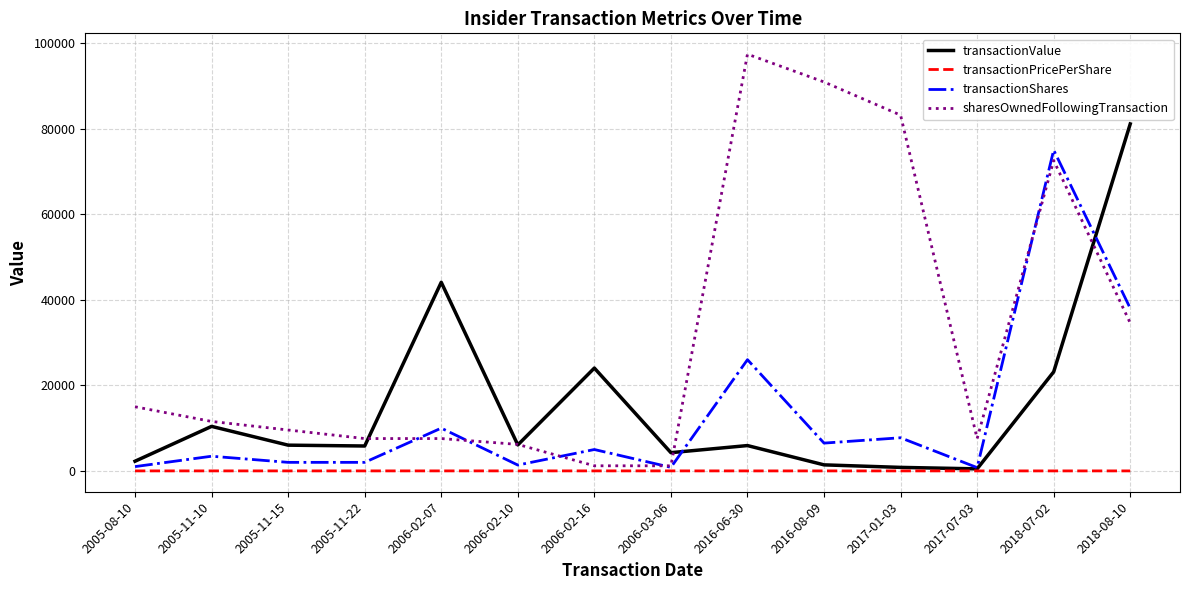

Is the value of transactionValue at 2005-11-22 greater than the value of transactionPricePerShare at 2005-11-22?

Yes